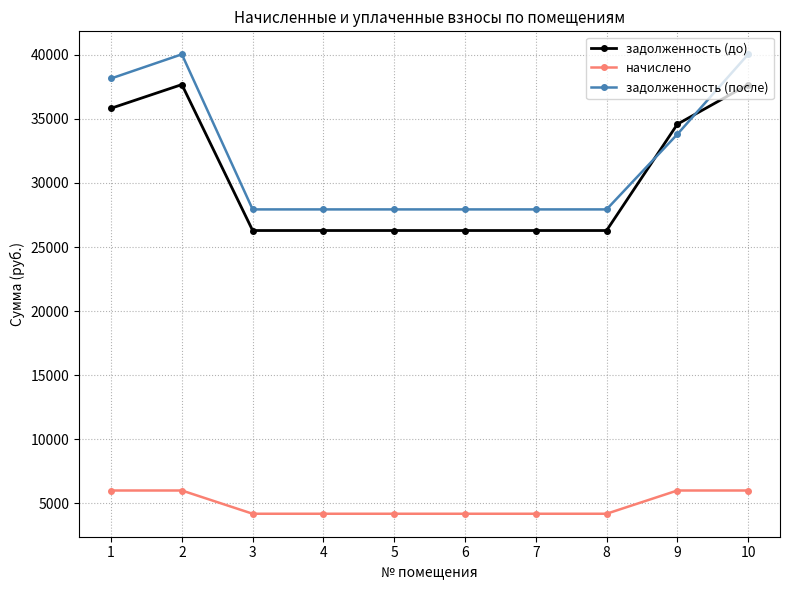

Between which two adjacent categories do задолженность (после) and задолженность (до) first intersect?

8 and 9